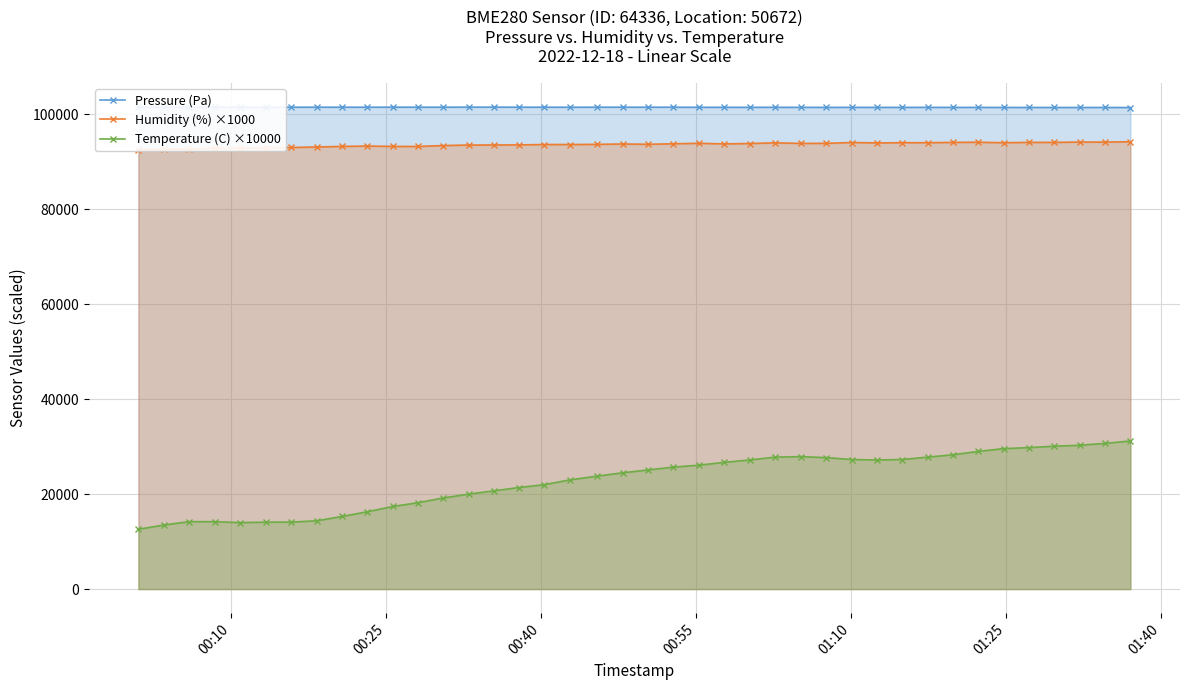

What is the difference between the second highest and second lowest values in the Temperature (C) ×10000 series?

17200.0